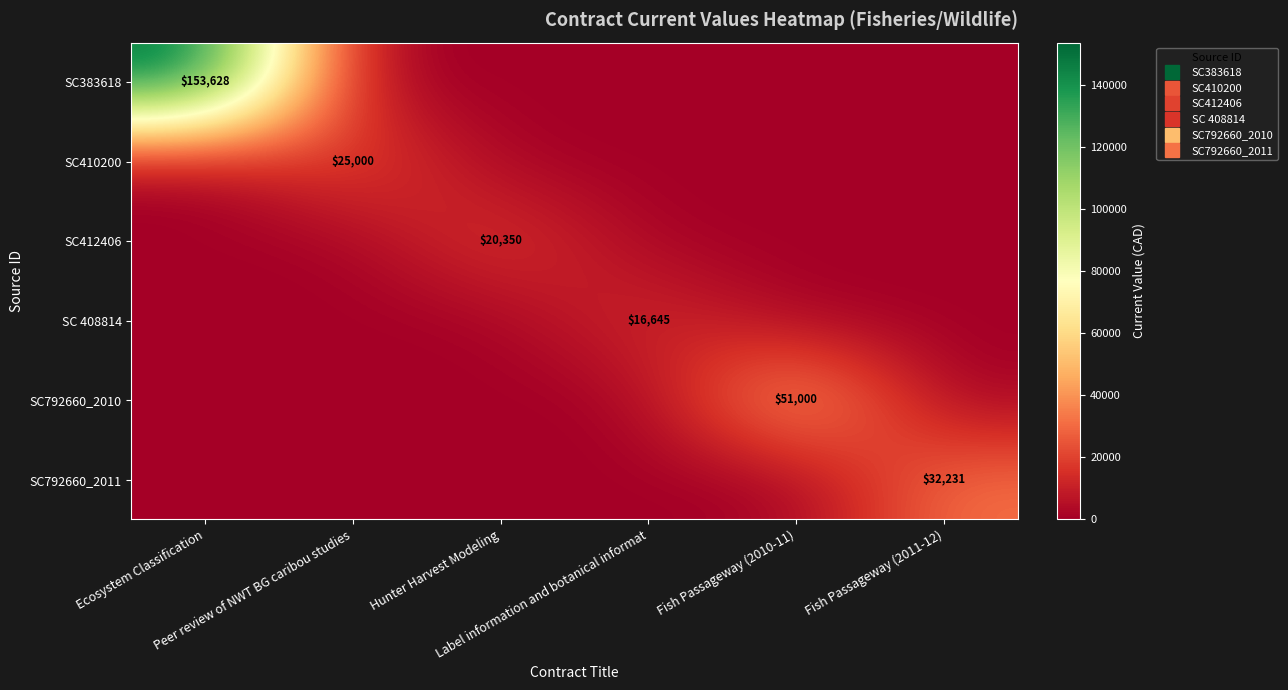

What is the difference between the maximum and minimum values in the SC 408814 series?

16645.0